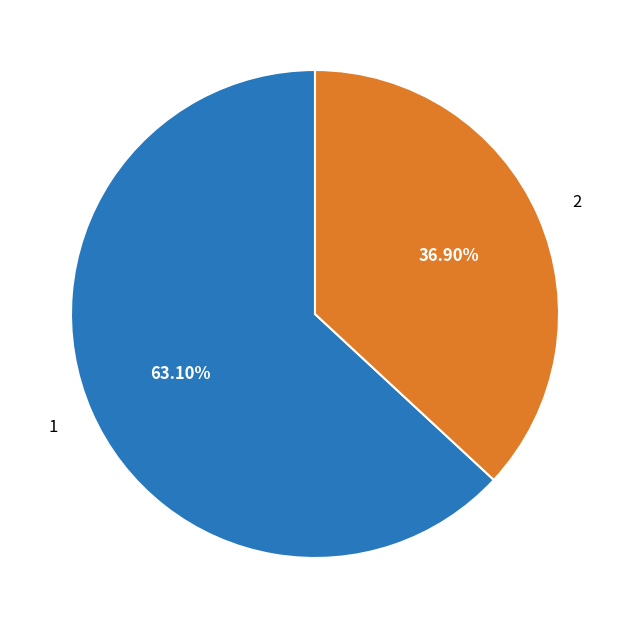

Does any single category account for the majority?

Yes